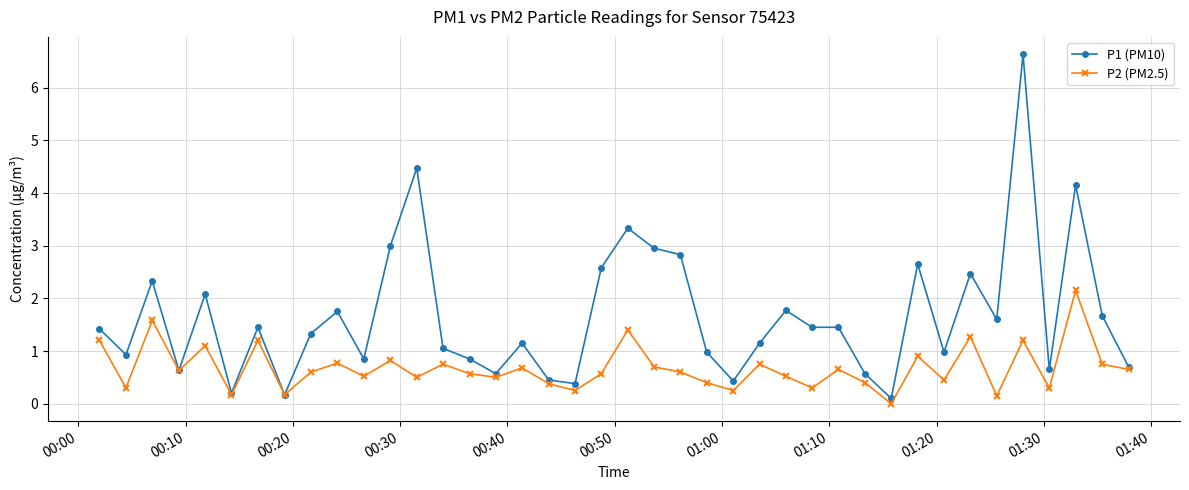

Count the number of categories in the chart.

40